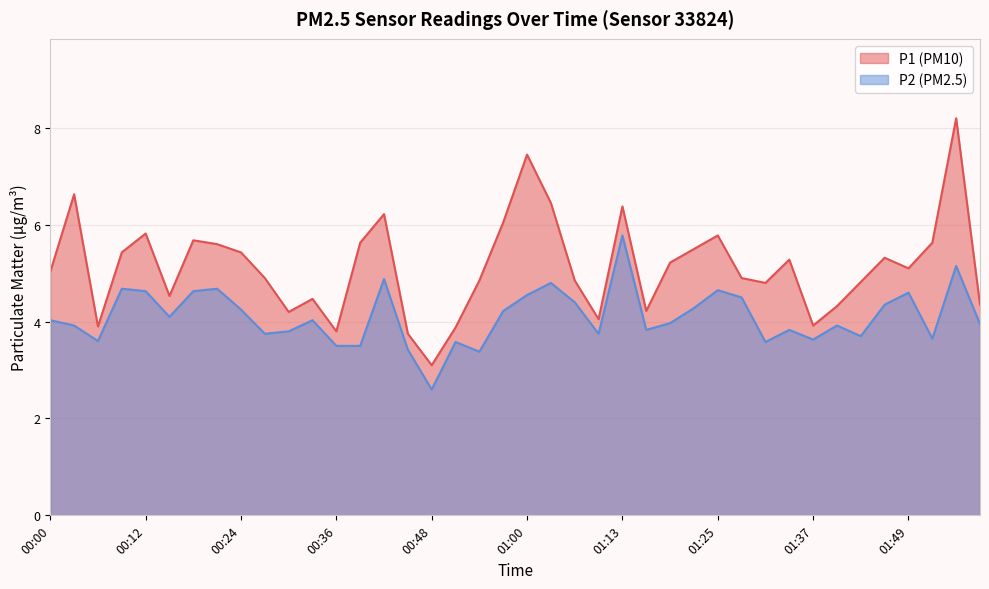

What is the label of the 29th point from the left?

01:25